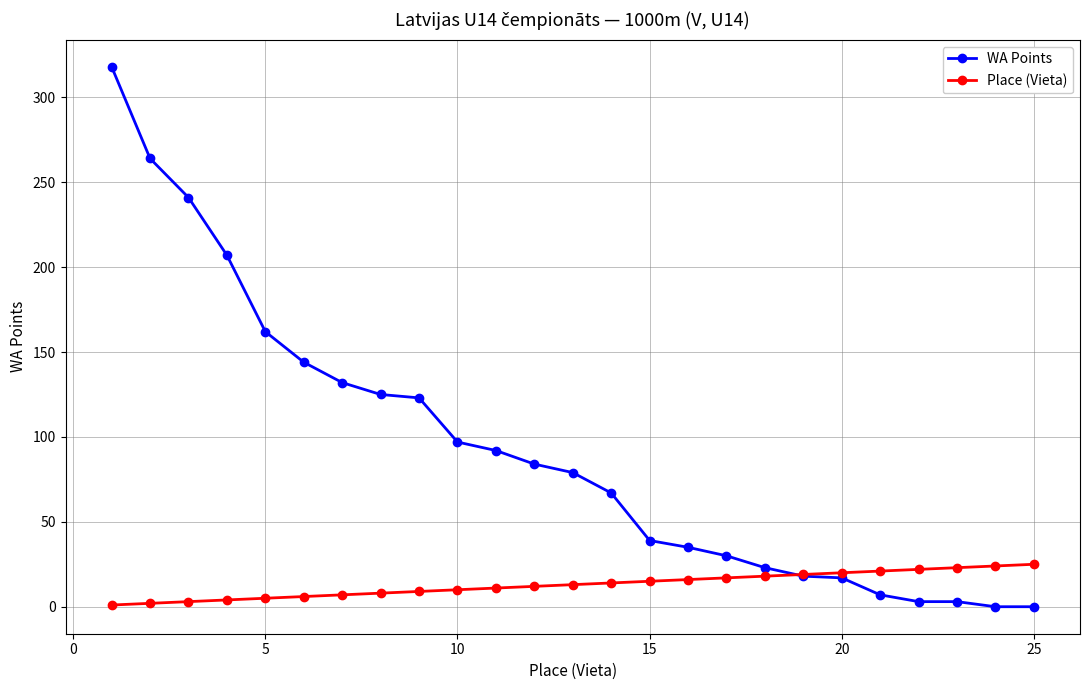

Rank the series by their maximum value, from lowest to highest.

Place (Vieta), WA Points